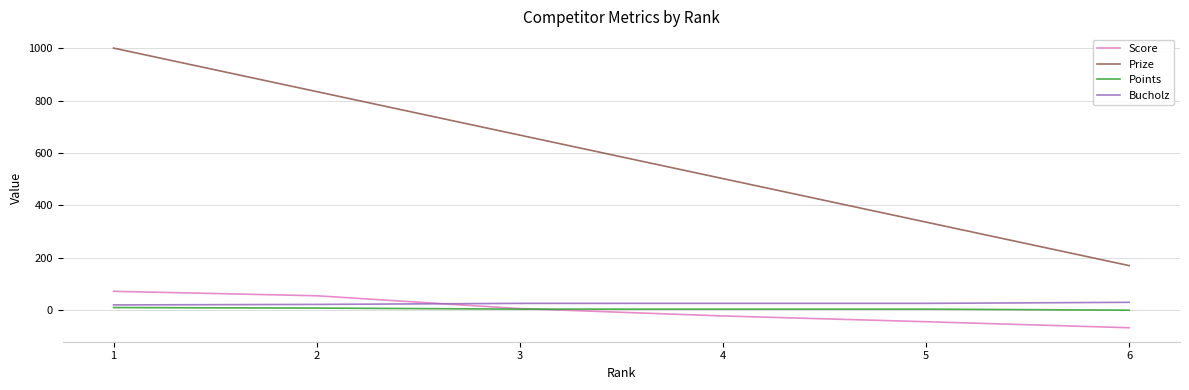

Is the value of Score at 5 greater than the value of Prize at 2?

No